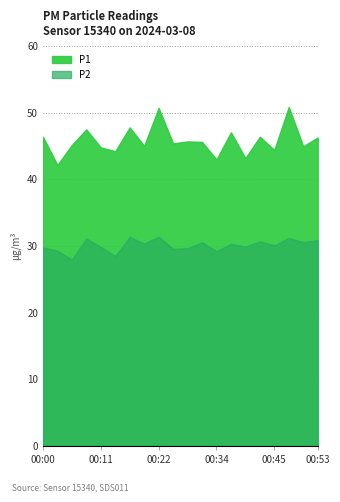

True or false: P2 and P1 cross at least once.

False